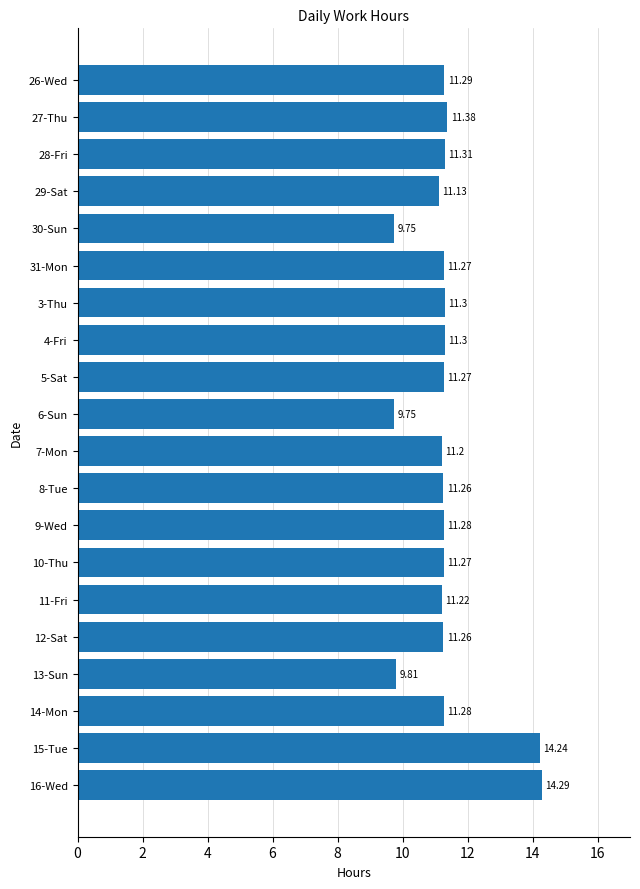

Does the chart contain any negative values?

No